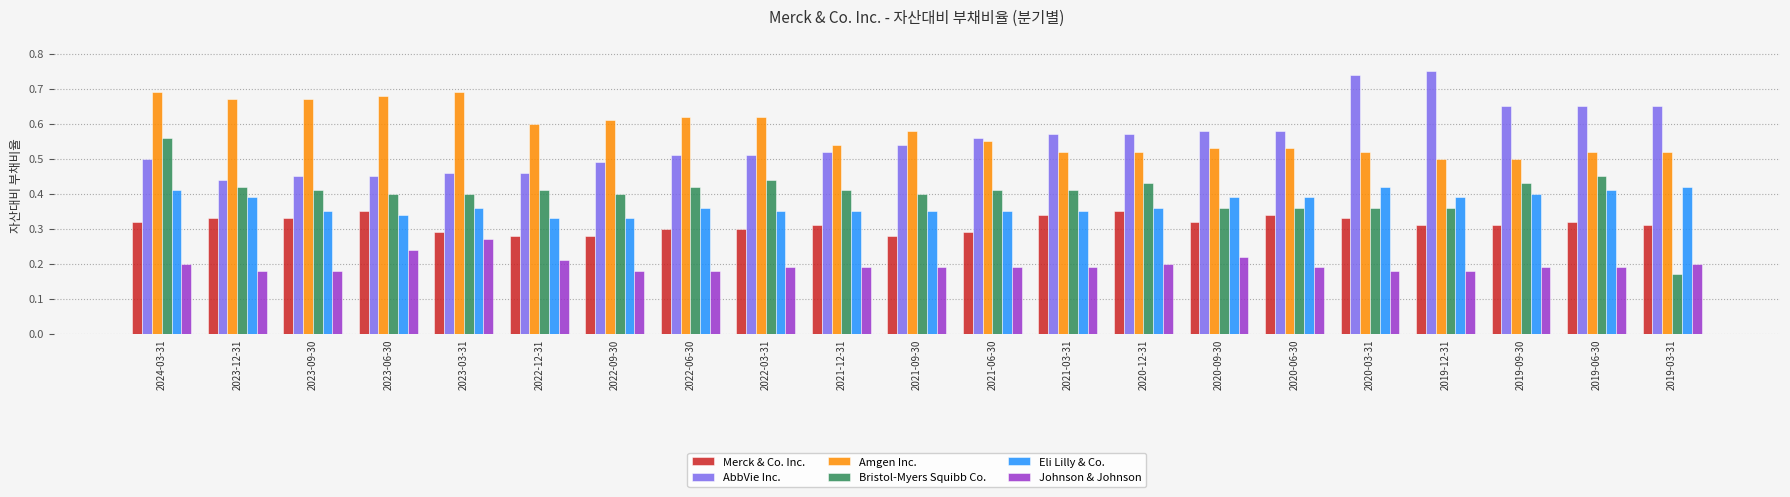

Are the bars grouped side by side (vs. stacked)?

Yes